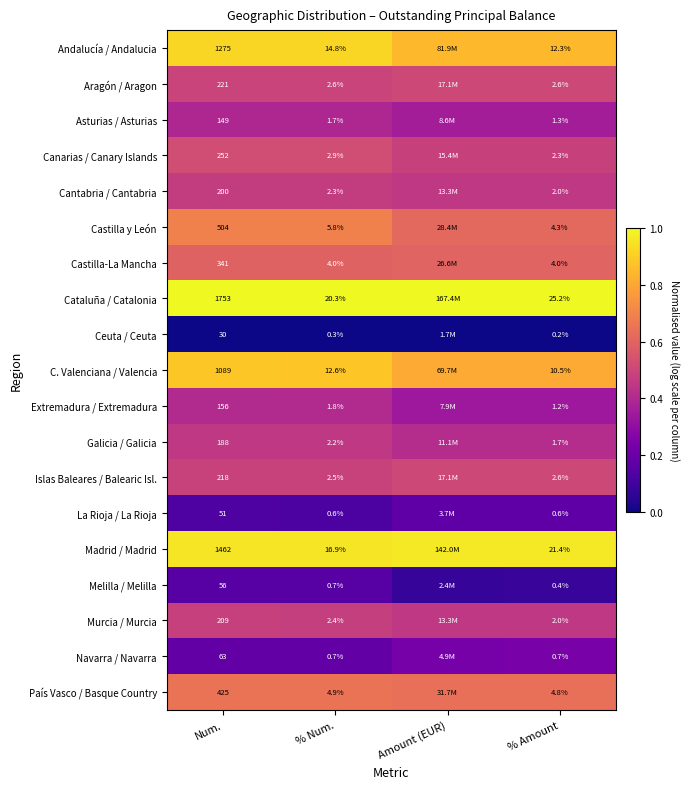

Is it true that Cataluña / Catalonia equals 0.3 at % Num.?

False